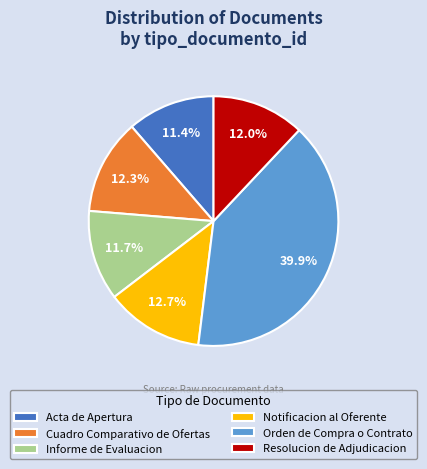

Which slice is the largest?

Orden de Compra o Contrato